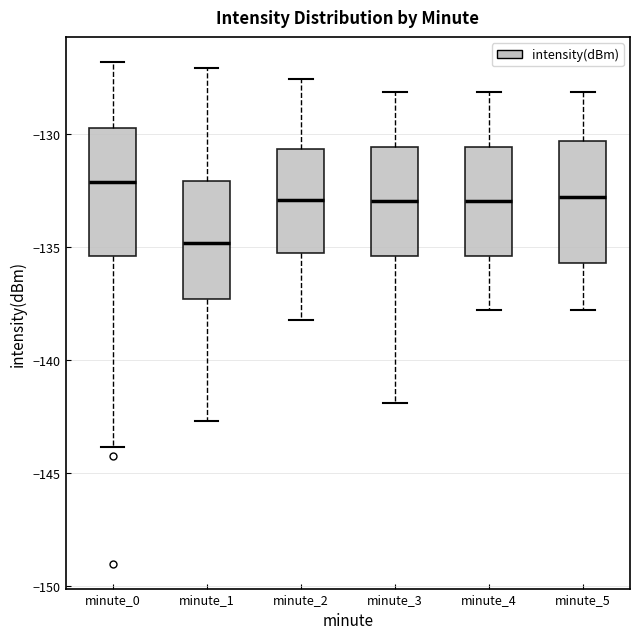

Reading left to right, read every box against the y-axis: the position of its median line, the range the box covers, and the ends of its whiskers. The values are not printed on the chart, so give them approximately, as read against the axis.

minute_0: median -132.0, box -135.5 to -129.5, whiskers -144.0 to -127.0
minute_1: median -135.0, box -137.5 to -132.0, whiskers -142.5 to -127.0
minute_2: median -133.0, box -135.0 to -130.5, whiskers -138.0 to -127.5
minute_3: median -133.0, box -135.5 to -130.5, whiskers -142.0 to -128.0
minute_4: median -133.0, box -135.5 to -130.5, whiskers -138.0 to -128.0
minute_5: median -133.0, box -135.5 to -130.5, whiskers -138.0 to -128.0